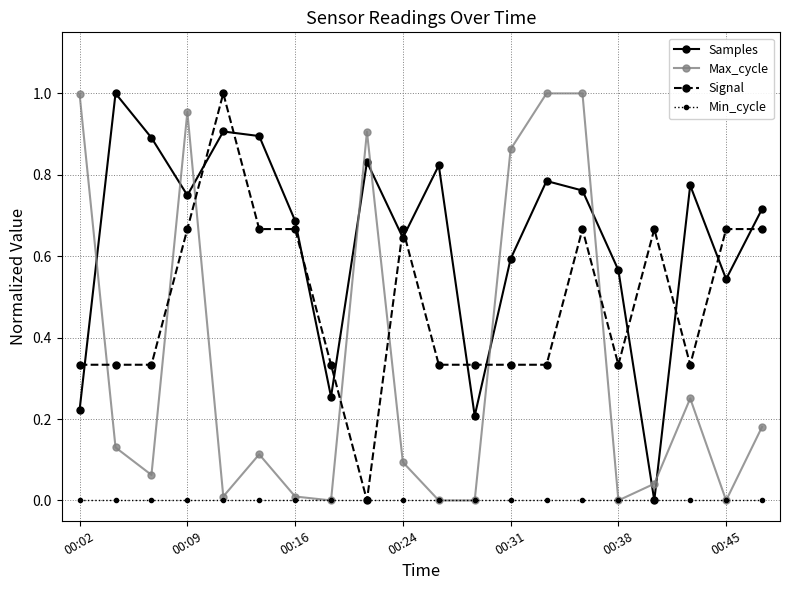

What are all the series names shown in the legend?

Samples, Max_cycle, Signal, Min_cycle